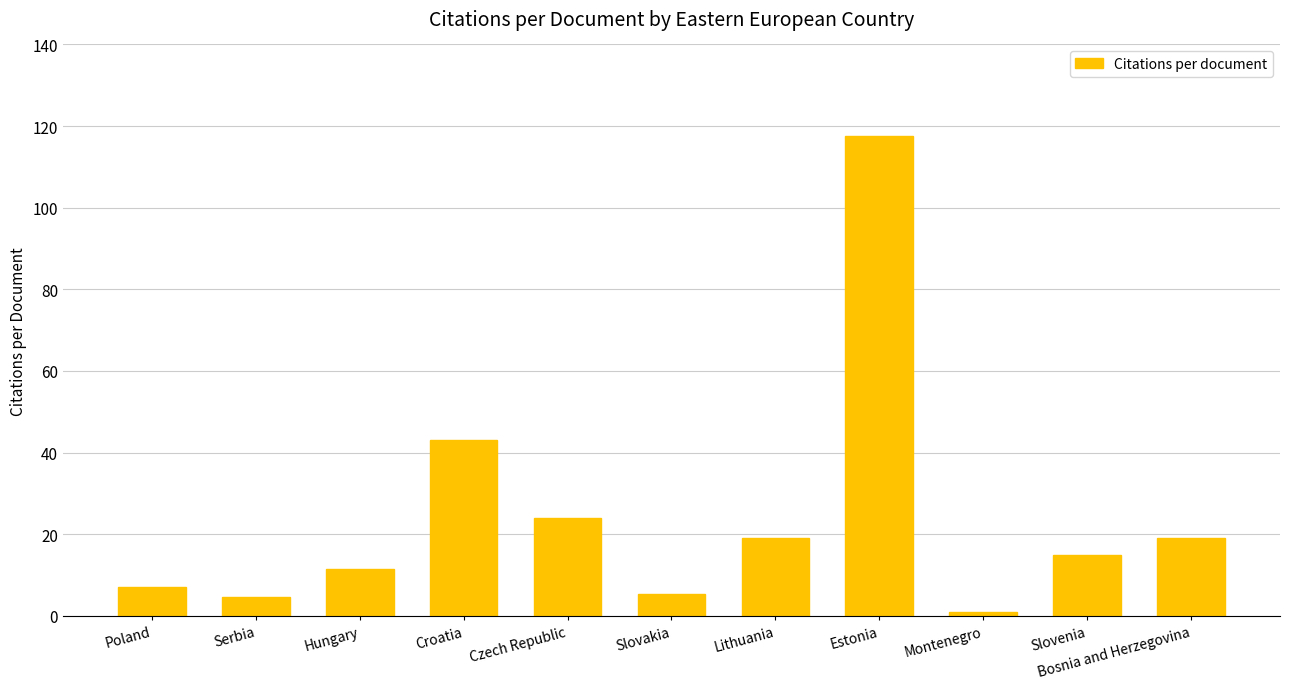

Reading left to right, list all the values displayed in this chart.

7.0	4.7	11.6	43.0	24.0	5.3	19.0	117.5	1.0	15.0	19.0